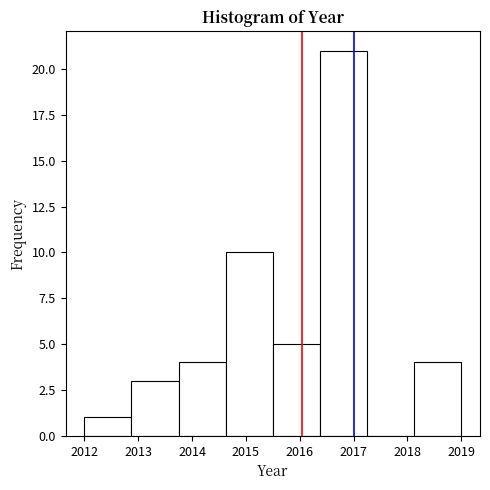

Which range on the x-axis has the tallest bar?

2016.4 to 2017.3